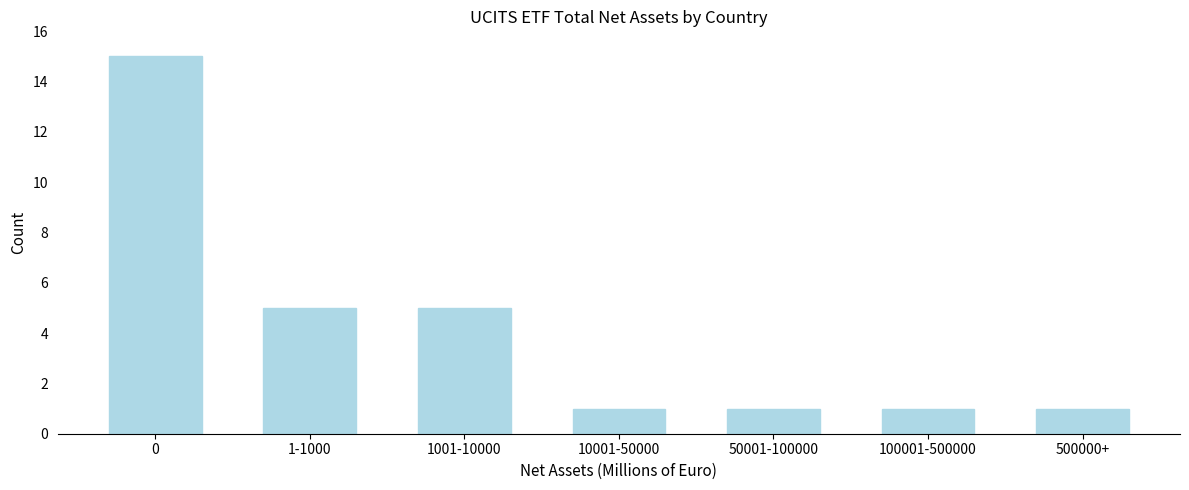

Reading right to left, extract all data points from this chart.

500000+=1	100001-500000=1	50001-100000=1	10001-50000=1	1001-10000=5	1-1000=5	0=15